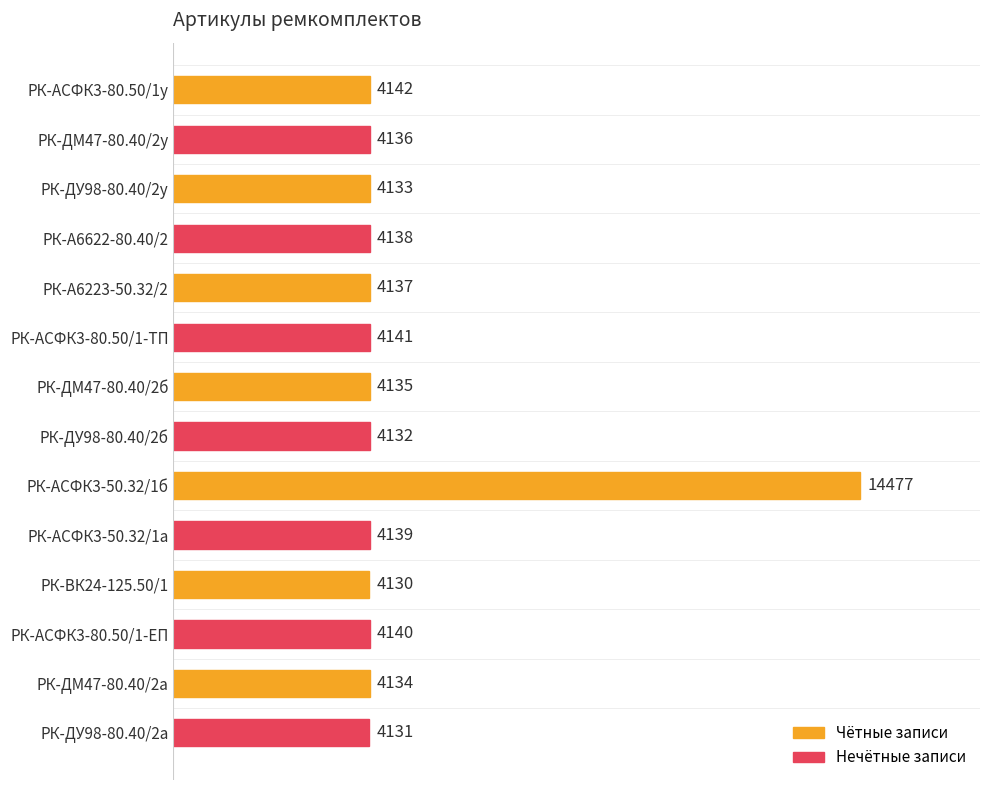

Reading top to bottom, what are all the values shown in this chart?

4142	4136	4133	4138	4137	4141	4135	4132	14477	4139	4130	4140	4134	4131